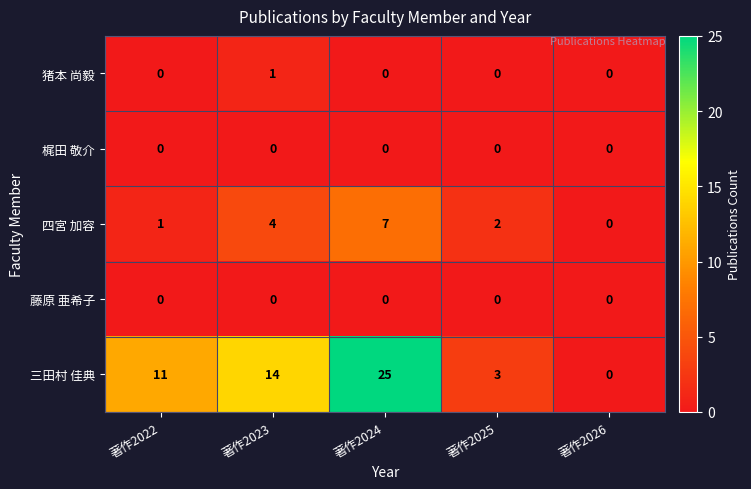

At how many categories does at least one series exceed 22?

1